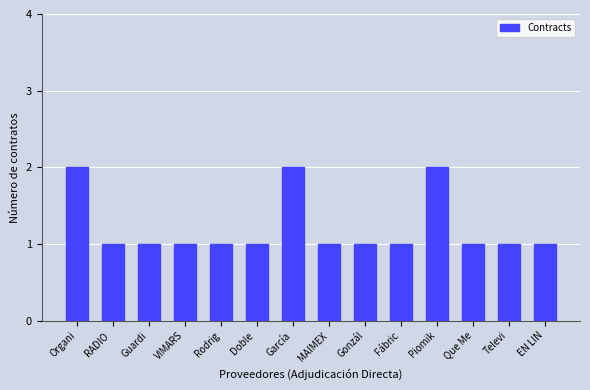

The chart shows a value of 2 at Organi. True or false?

True